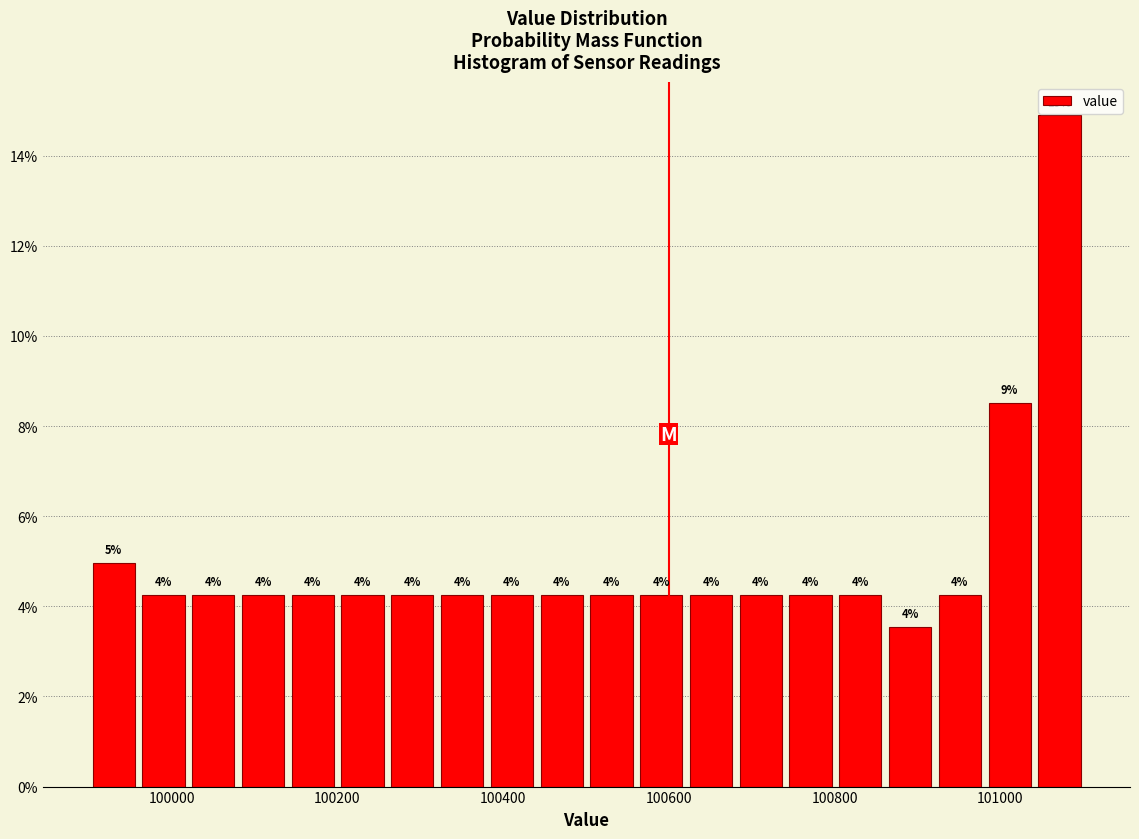

Read against the x-axis, roughly where is the centre of the tallest bar?

101080